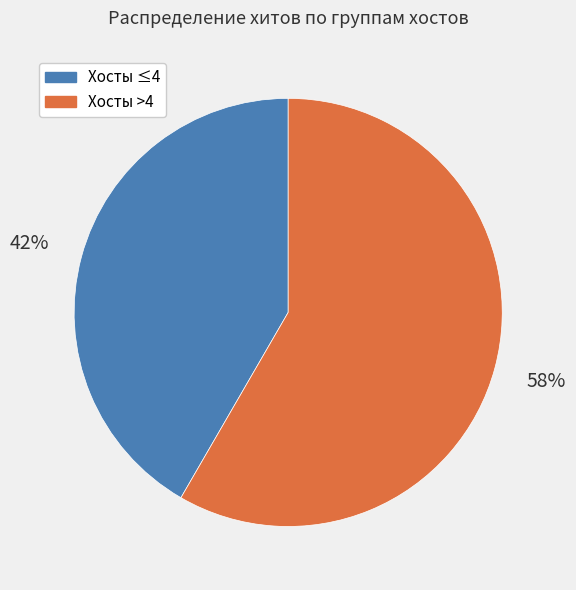

Is there a majority slice in this chart?

Yes